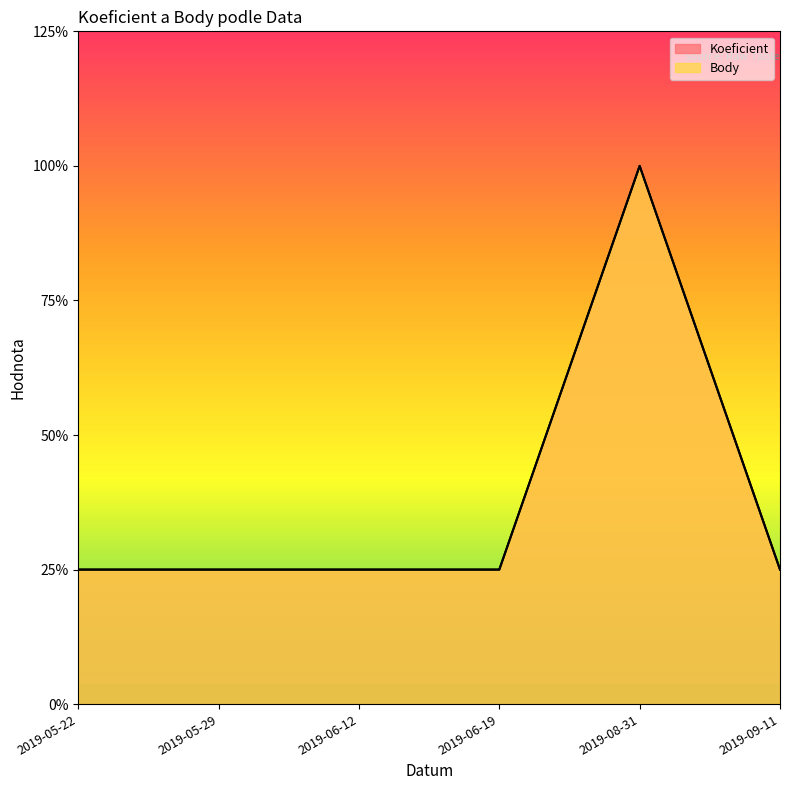

What is the label of the 4th point from the left?

2019-06-19